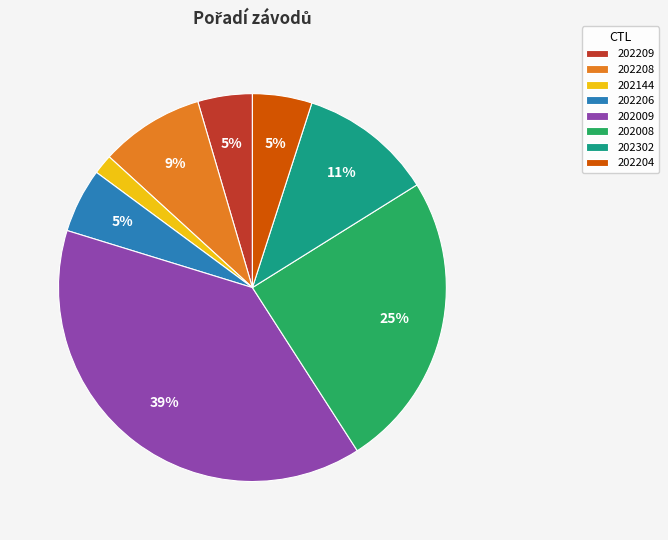

Do 202206 and 202008 together represent more than half of the pie?

No